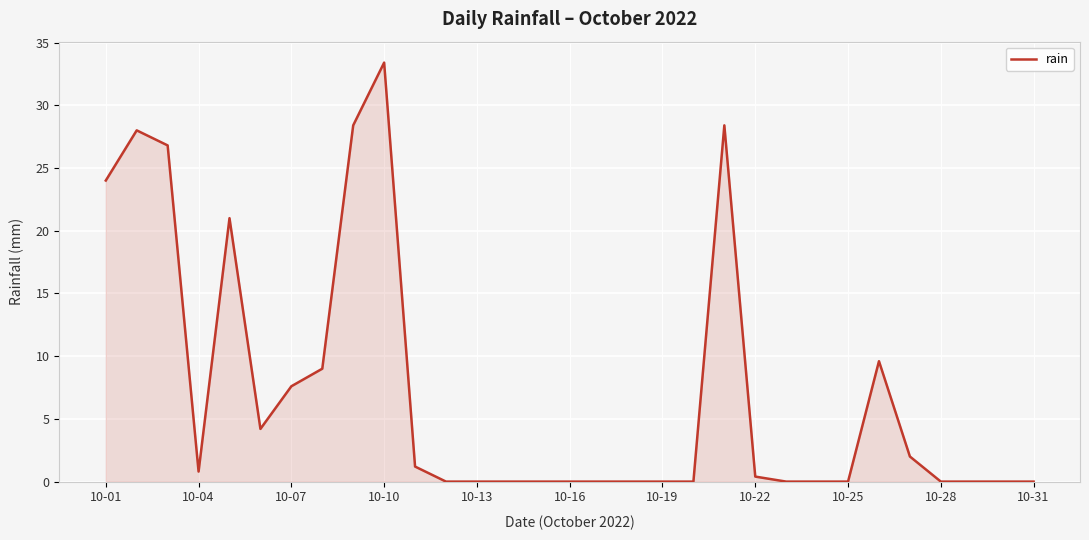

What is the maximum value shown in the chart?

33.4